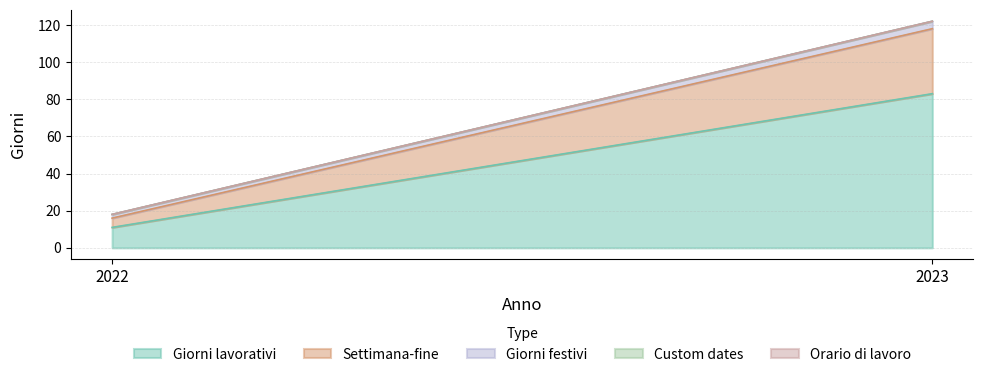

Reading right to left, list all the values displayed in this chart.

Giorni lavorativi: 2023=83	2022=11
Settimana-fine: 2023=35	2022=5
Giorni festivi: 2023=4	2022=2
Custom dates: 2023=0	2022=0
Orario di lavoro: 2023=0	2022=0